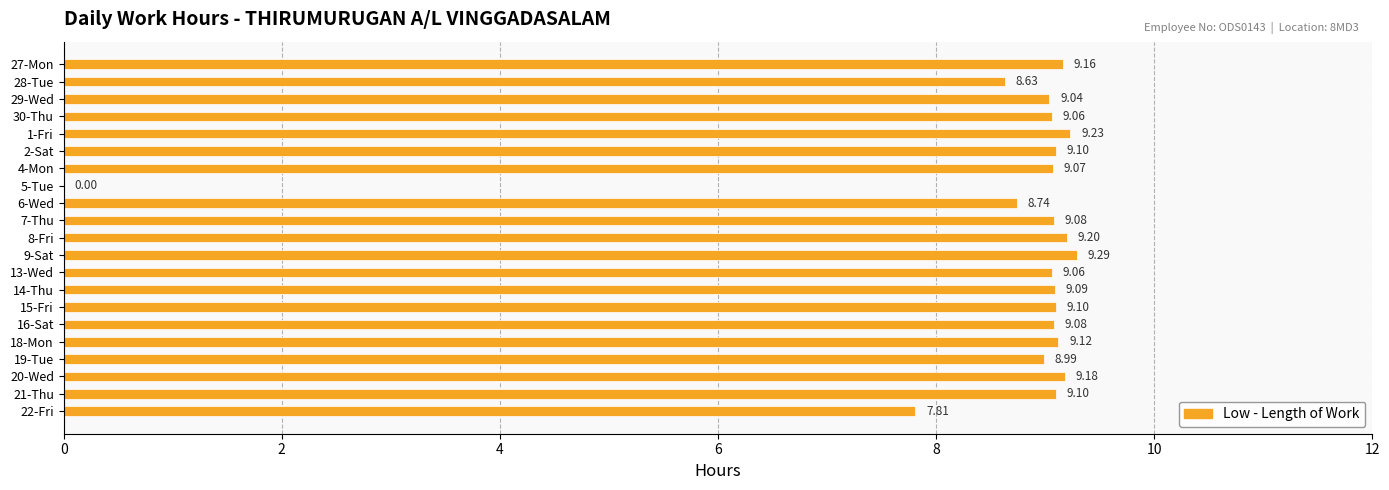

What is the change in value from 28-Tue to 22-Fri?

-0.8